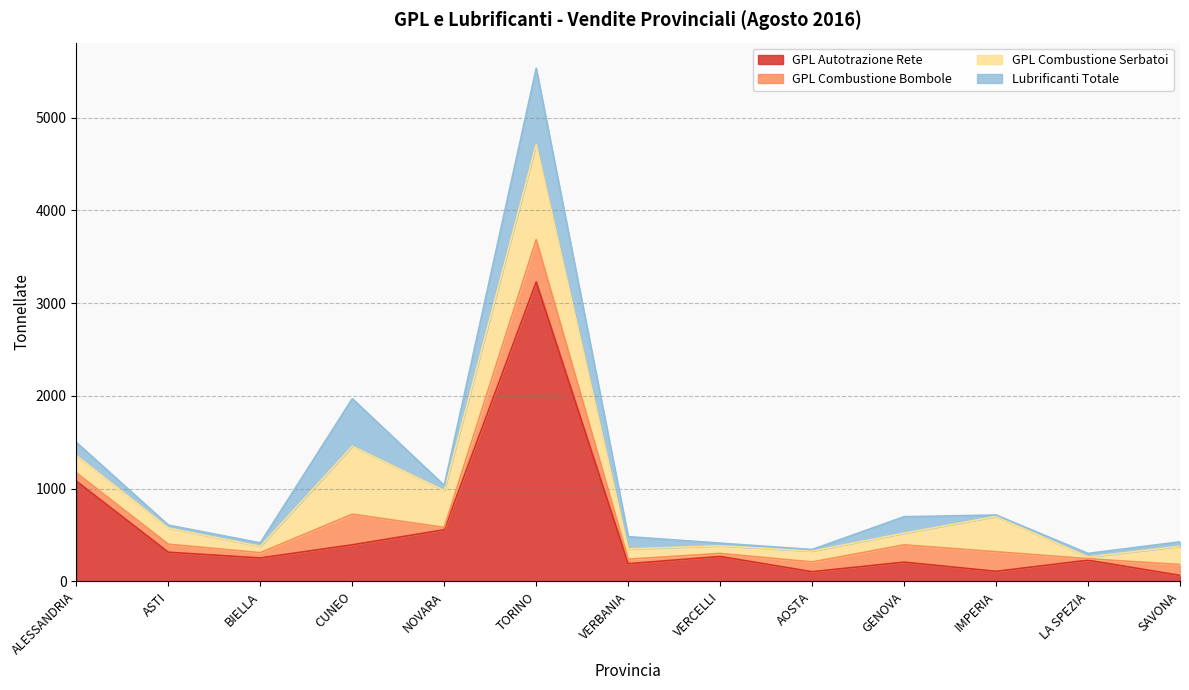

Rank the series by their maximum value, from highest to lowest.

GPL Autotrazione Rete, GPL Combustione Serbatoi, Lubrificanti Totale, GPL Combustione Bombole